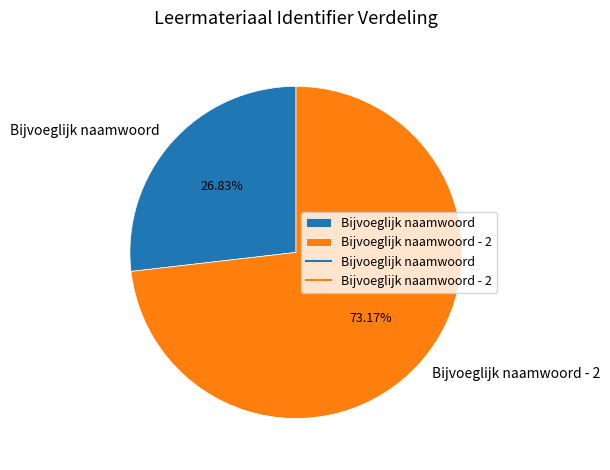

To the nearest percent, what is the difference between the Bijvoeglijk naamwoord and Bijvoeglijk naamwoord - 2 slice percentages?

46%